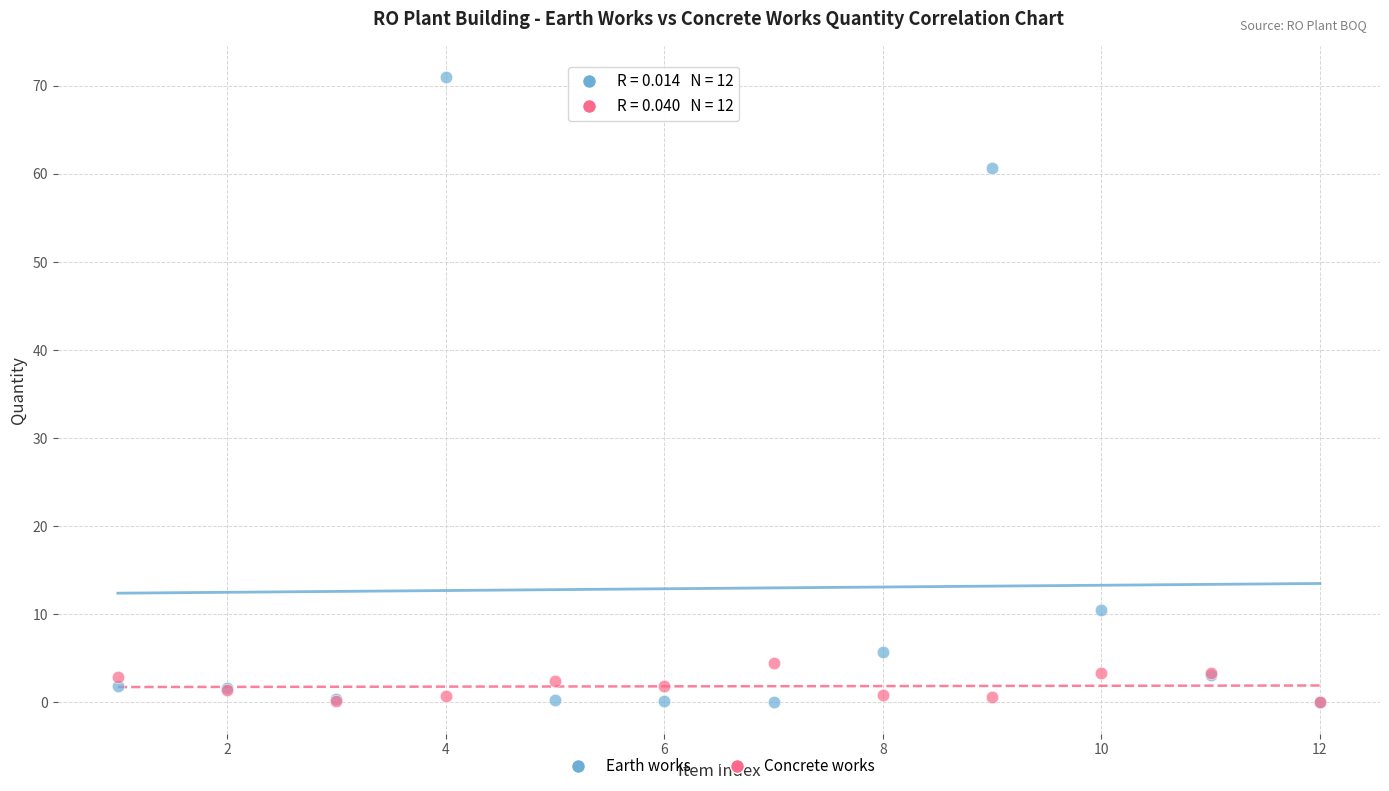

Across all series, what Y value is closest to 35?

10.4